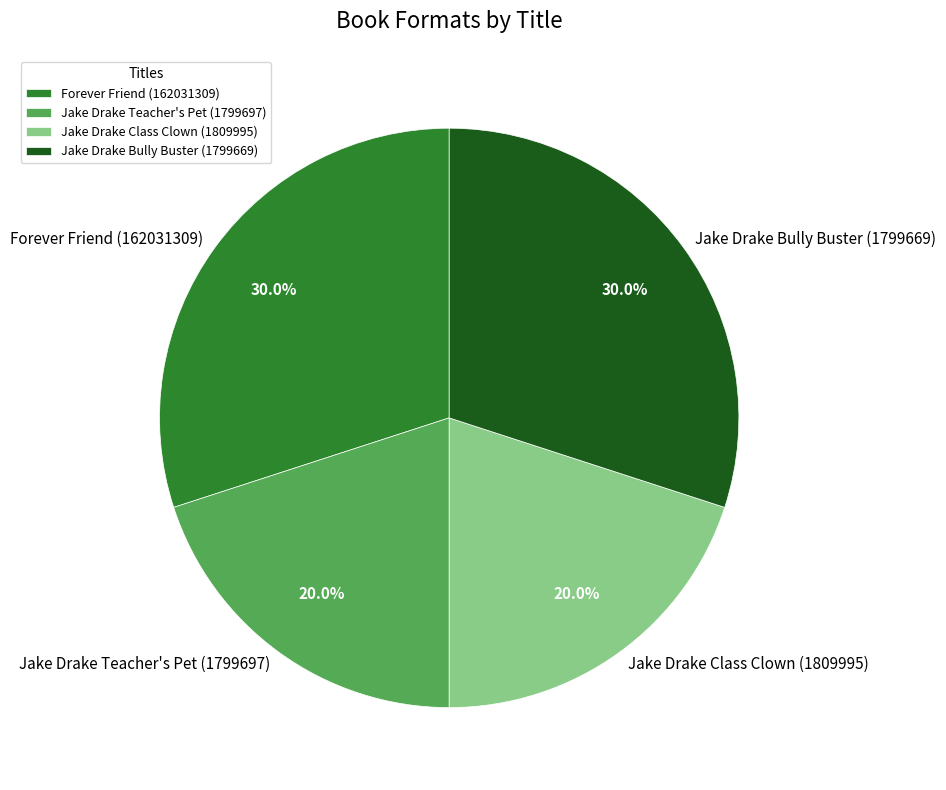

Does Jake Drake Class Clown (1809995) account for over 50% of the chart?

No